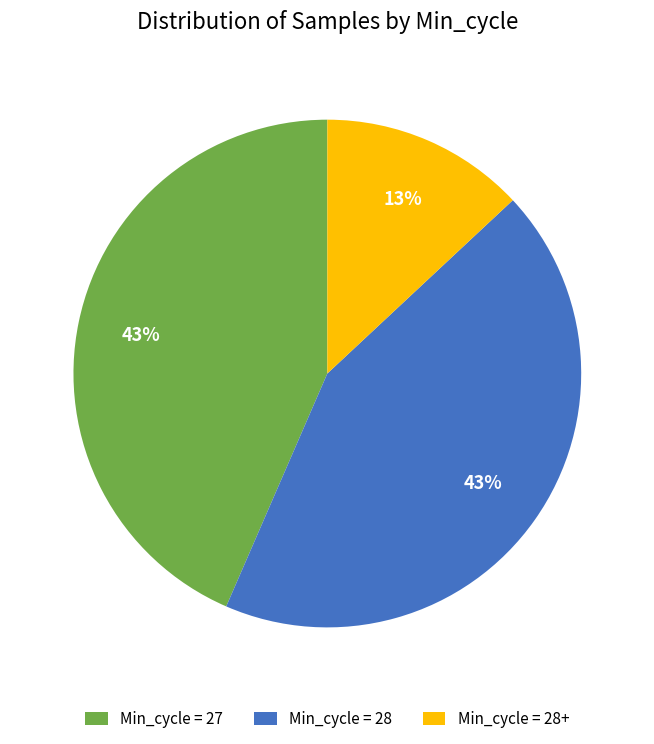

The Min_cycle = 28 slice represents 55% of the pie. True or false?

False